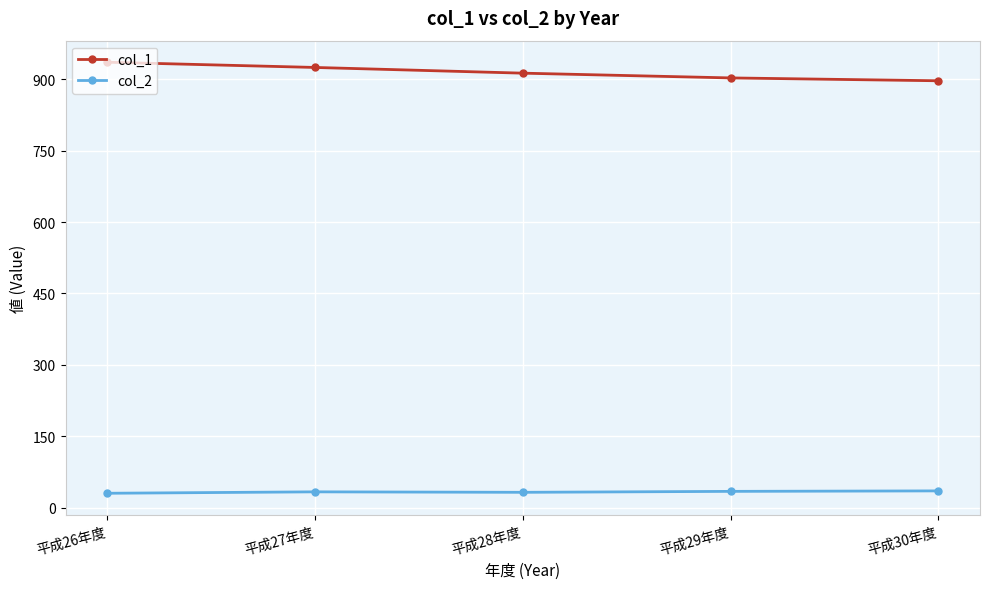

List the series in order of their peak value, lowest first.

col_2, col_1